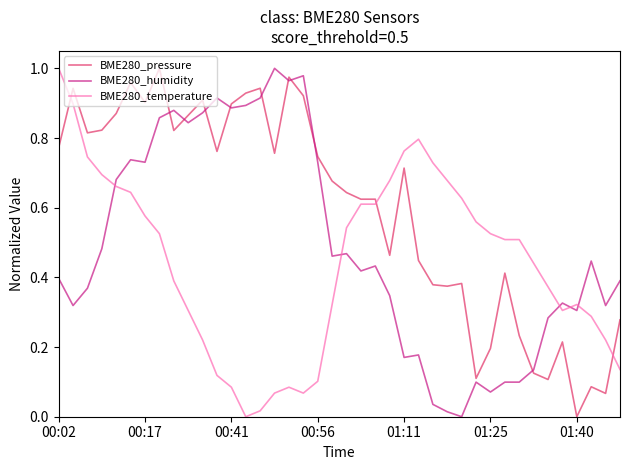

Which series has the largest total across all categories?

BME280_pressure